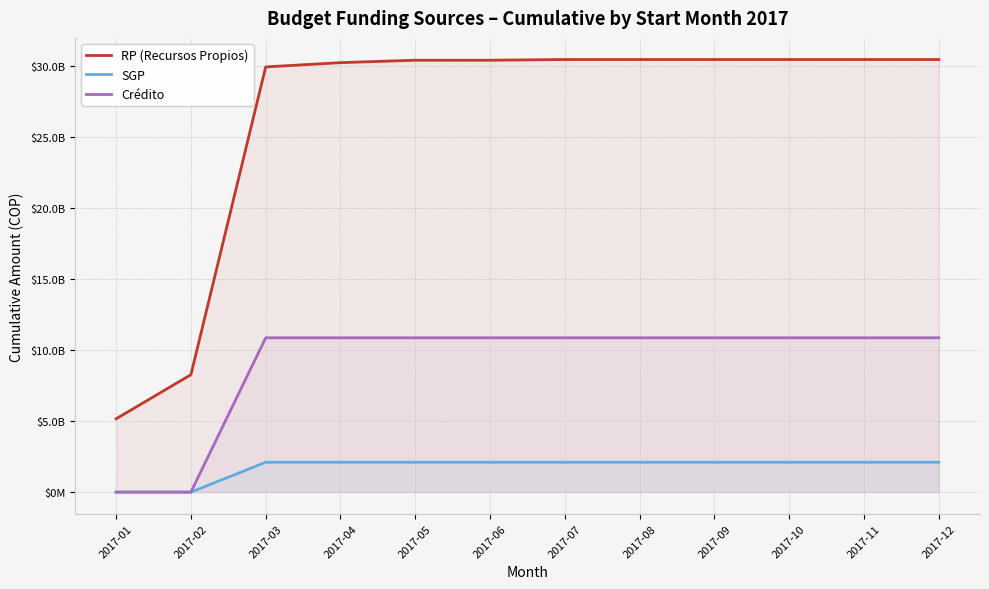

How many values in the RP (Recursos Propios) series are below 30422605274?

6